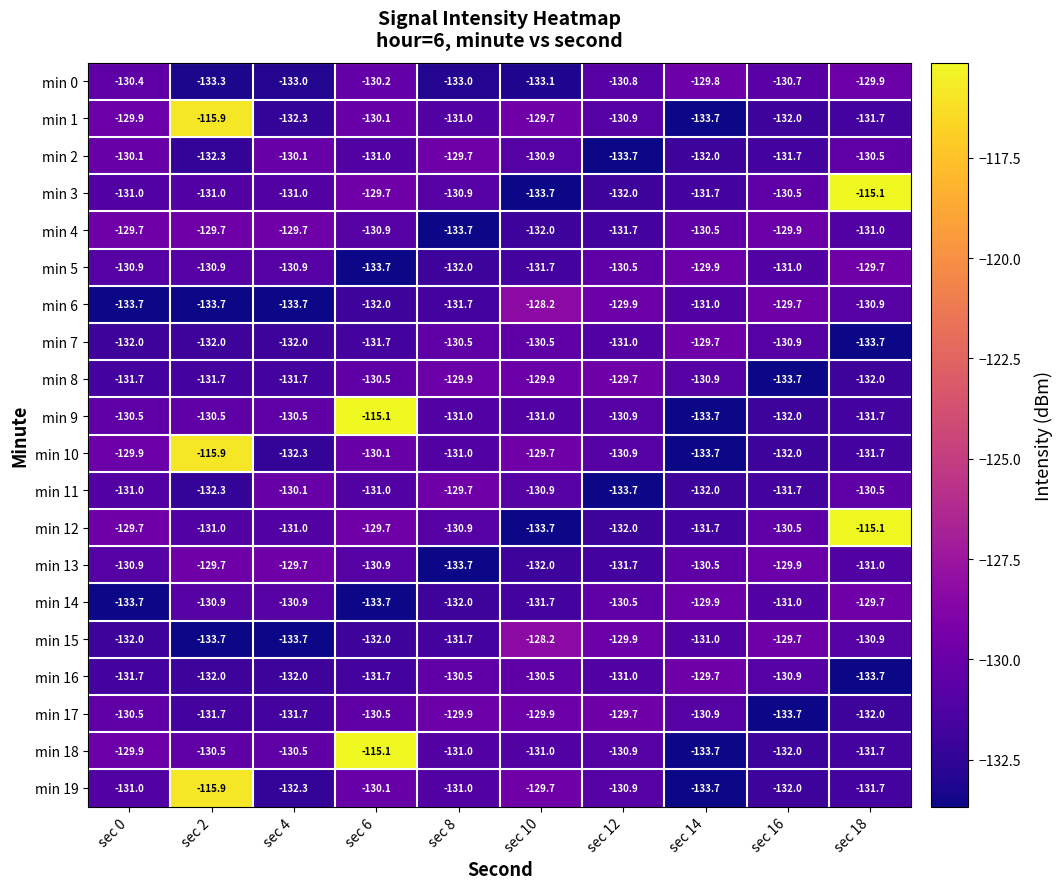

What is the difference between the maximum and minimum values in the min 7 series?

4.0